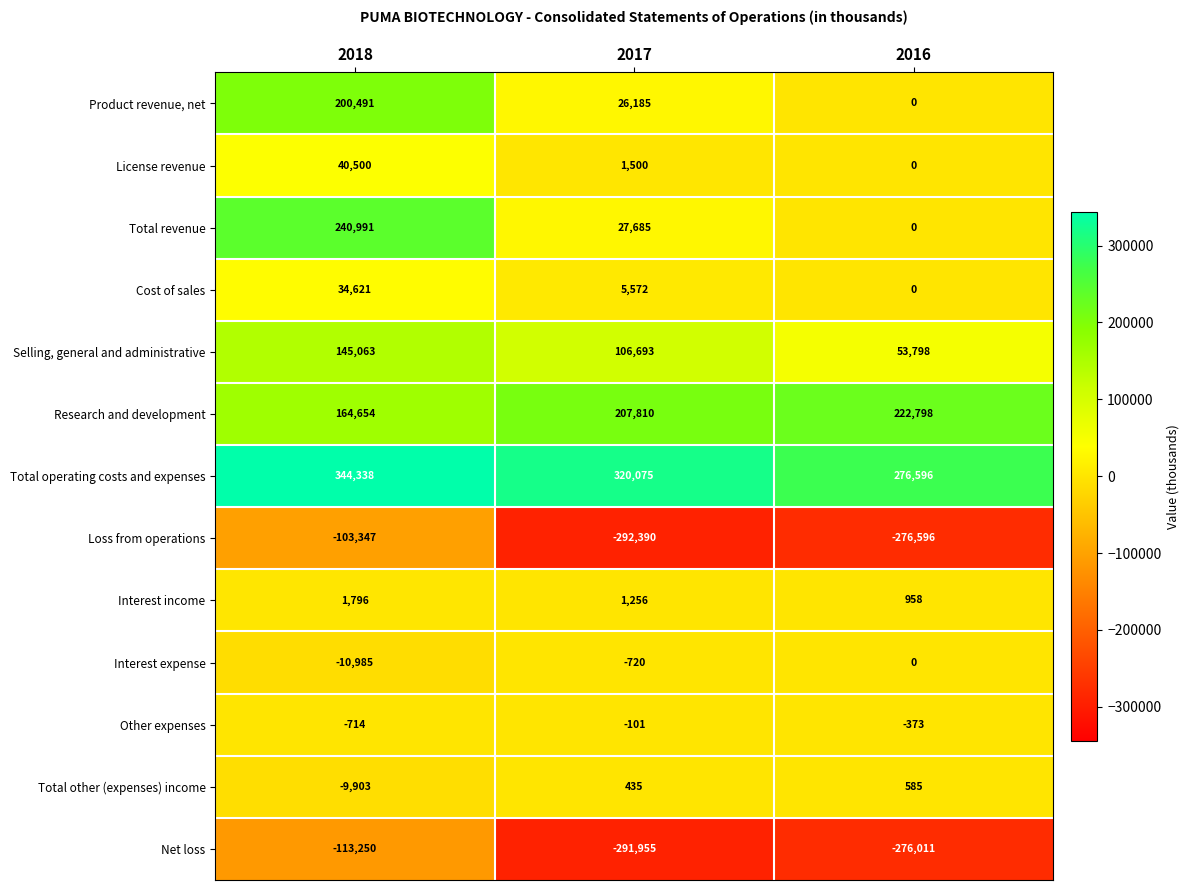

What is the maximum value for Cost of sales?

34621